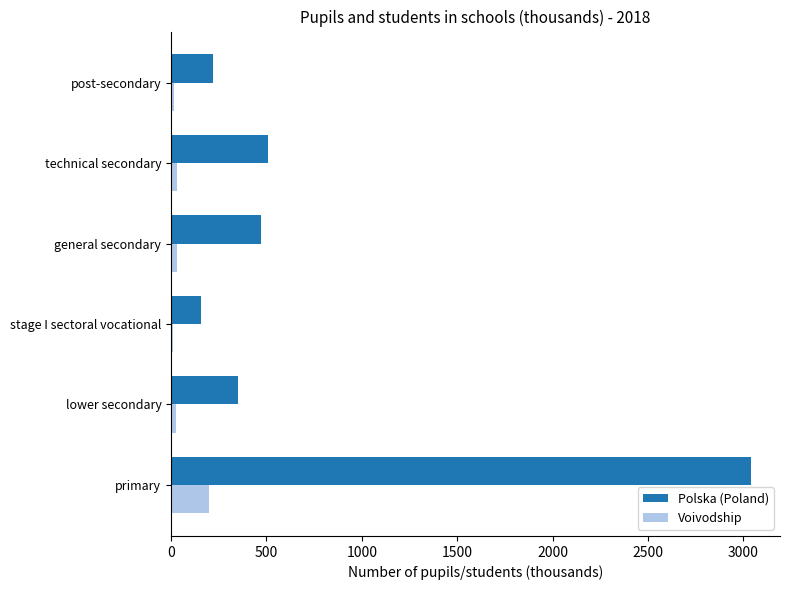

Which series has the widest spread of values?

Polska (Poland)